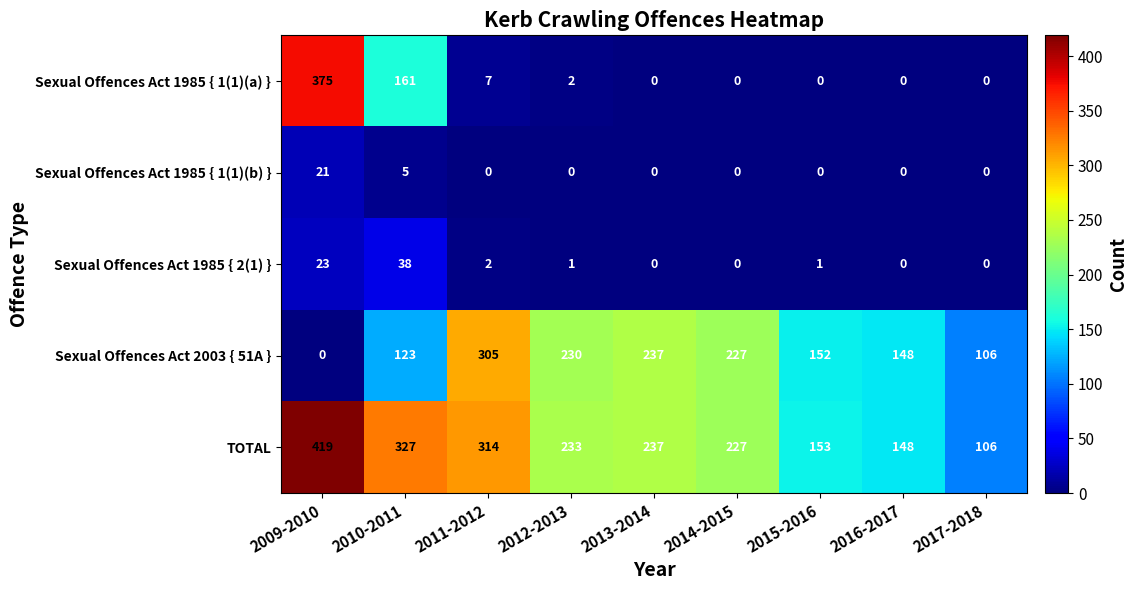

How many values in the Sexual Offences Act 1985 { 1(1)(a) } series exceed 0?

4